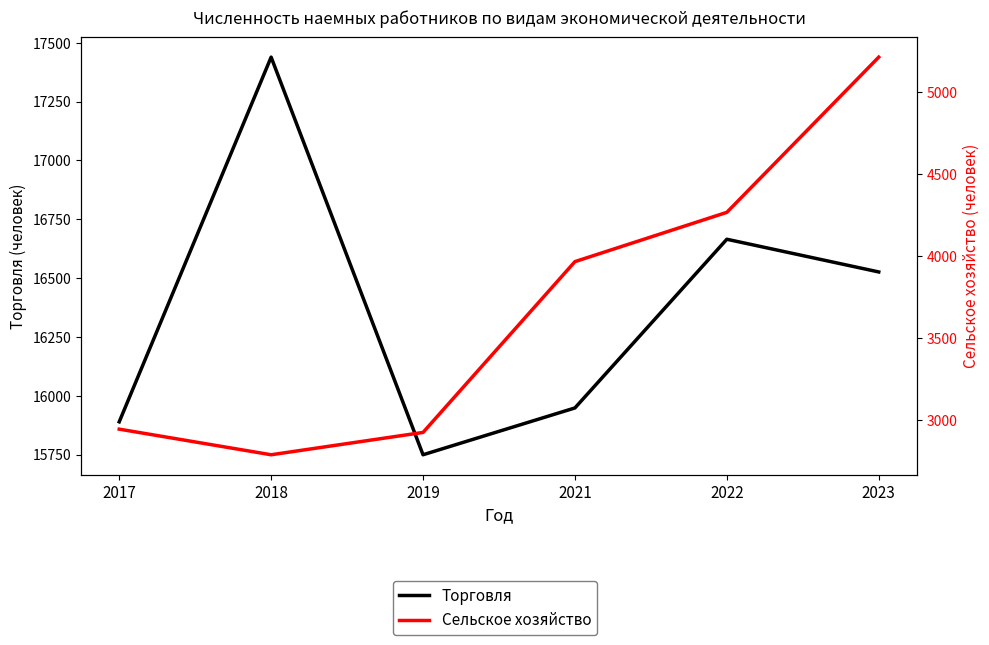

What is the difference between the maximum and minimum values in the Сельское хозяйство series?

2421